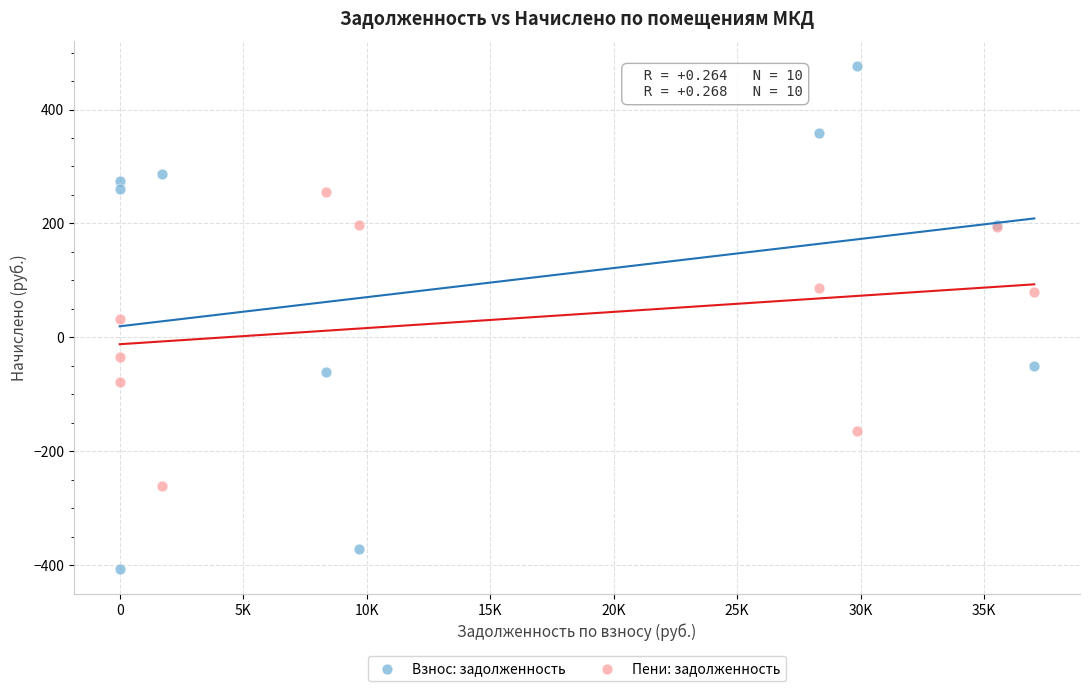

Which series has the widest spread of Y values?

Взнос: задолженность